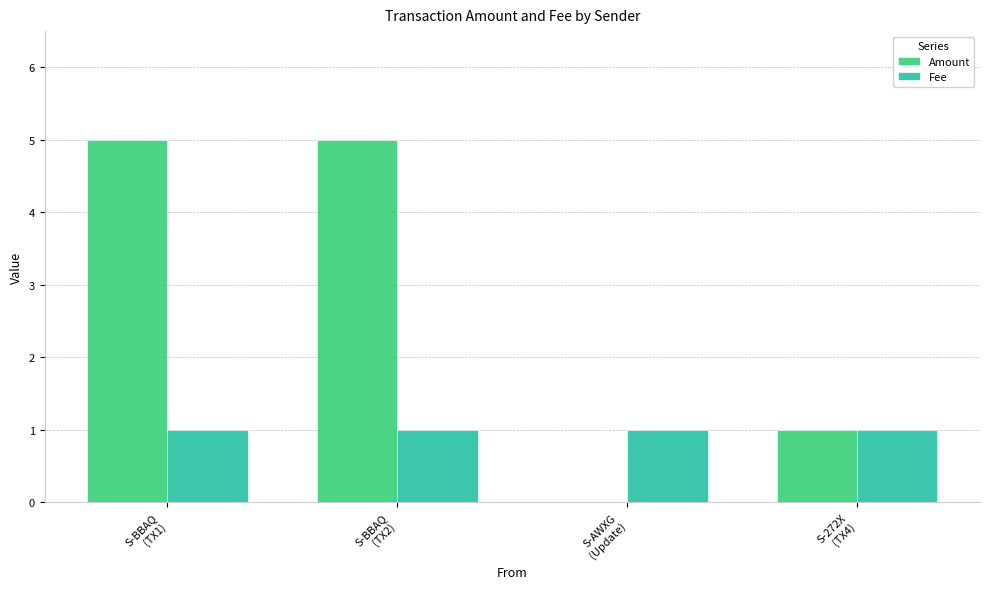

Which series has the largest total across all categories?

Amount